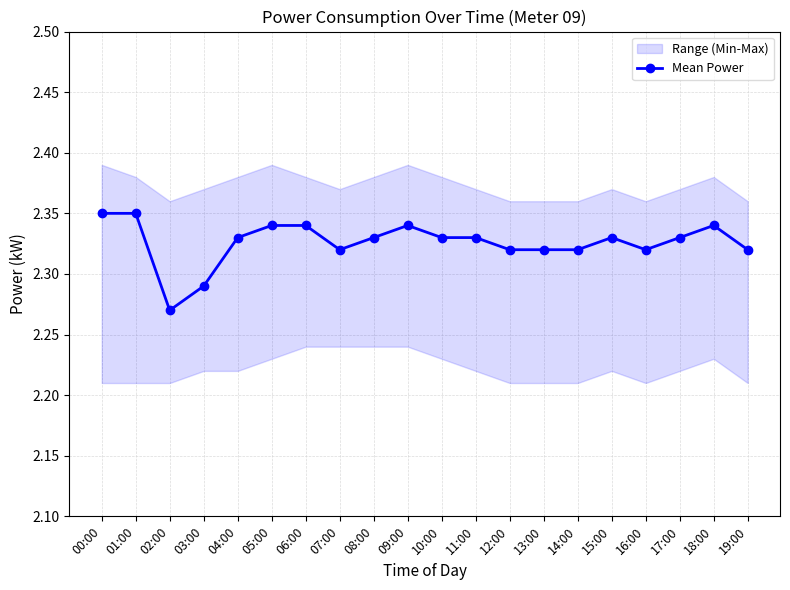

Which label corresponds to the smallest value in the chart?

02:00